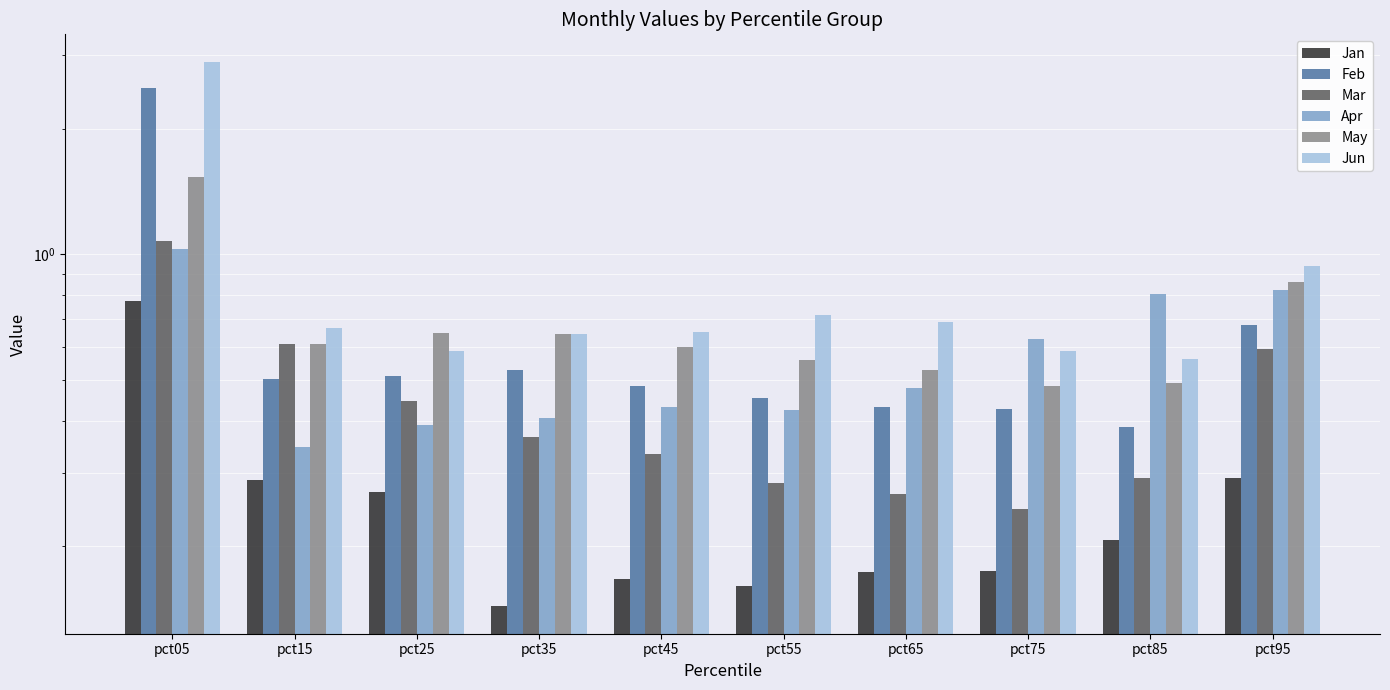

Reading left to right, list all the values displayed in this chart.

Jan: 0.8	0.3	0.3	0.1	0.2	0.2	0.2	0.2	0.2	0.3
Feb: 2.5	0.5	0.5	0.5	0.5	0.5	0.4	0.4	0.4	0.7
Mar: 1.1	0.6	0.4	0.4	0.3	0.3	0.3	0.2	0.3	0.6
Apr: 1.0	0.3	0.4	0.4	0.4	0.4	0.5	0.6	0.8	0.8
May: 1.5	0.6	0.6	0.6	0.6	0.6	0.5	0.5	0.5	0.9
Jun: 2.9	0.7	0.6	0.6	0.7	0.7	0.7	0.6	0.6	0.9